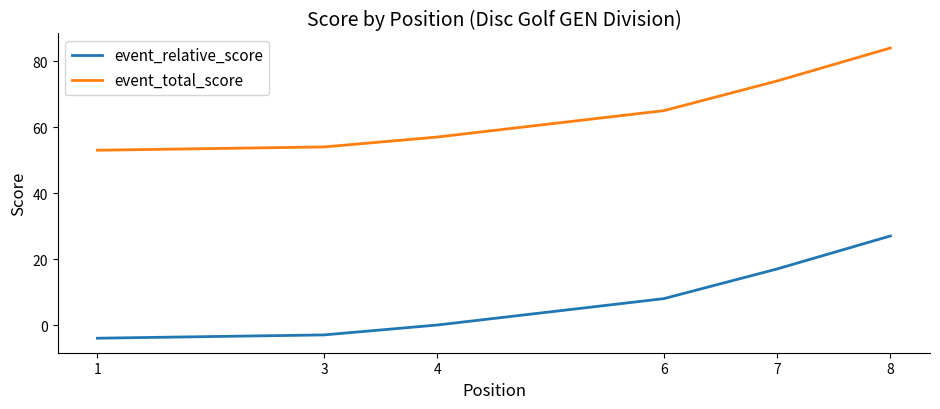

True or false: event_relative_score and event_total_score intersect in this chart.

False